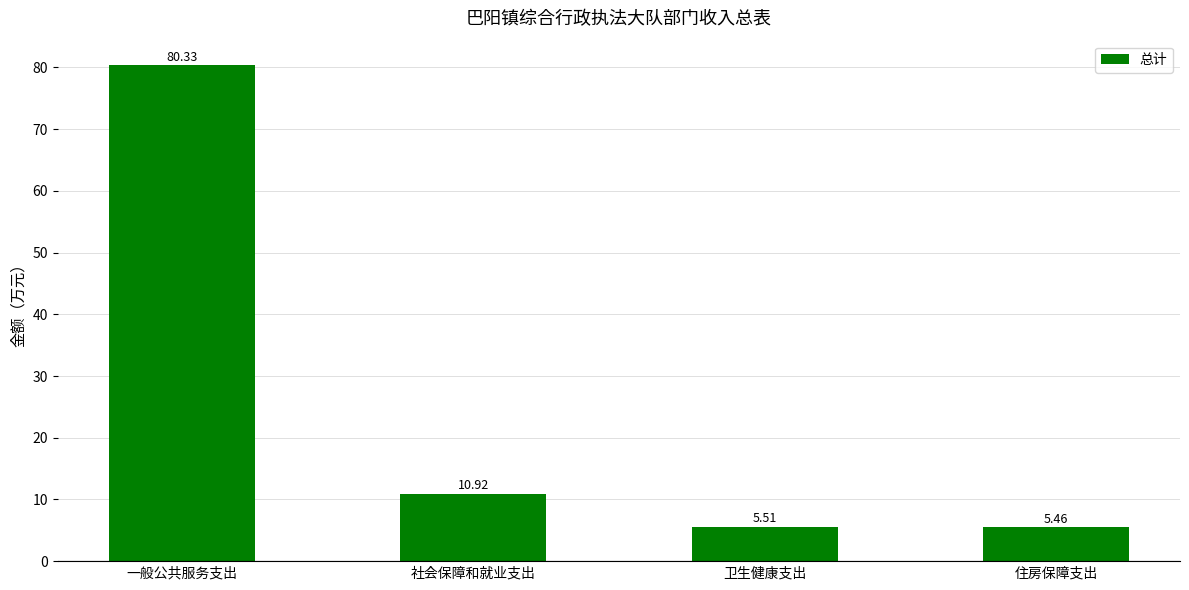

Which label corresponds to the largest value in the chart?

一般公共服务支出